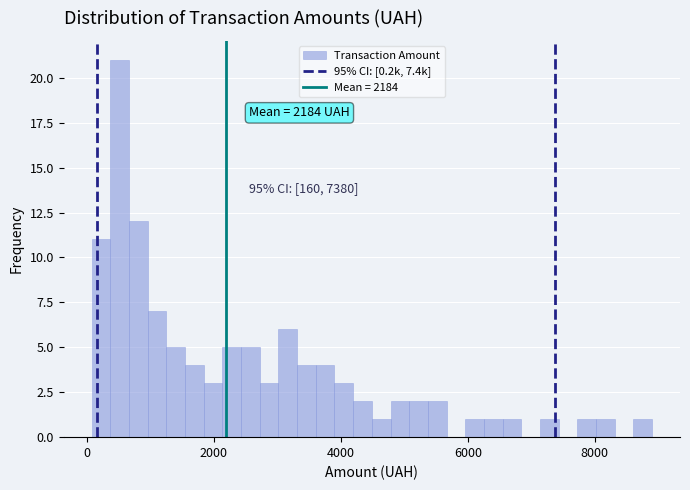

Around what value on the x-axis is the tallest bar? Give the approximate position of its centre, as read against the axis.

600